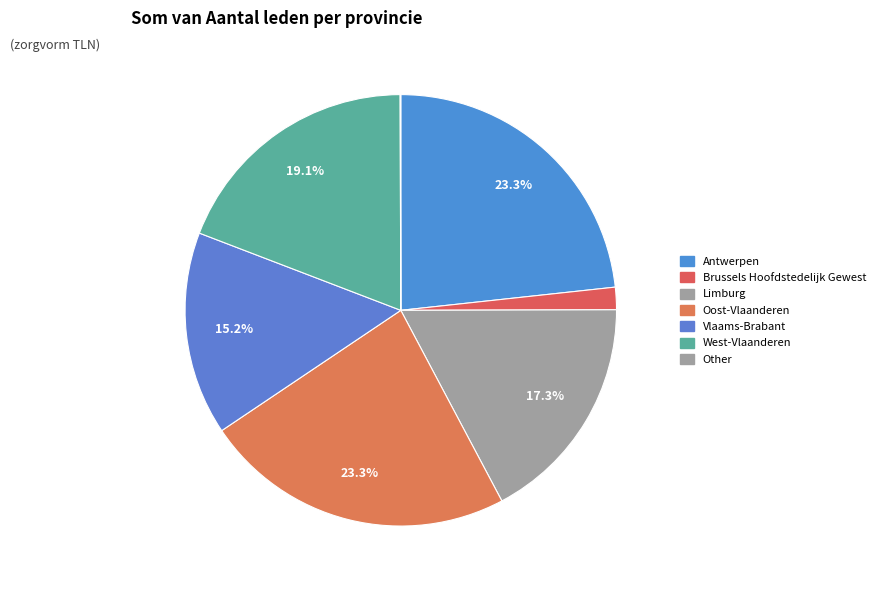

What is the largest slice in the pie chart?

Oost-Vlaanderen